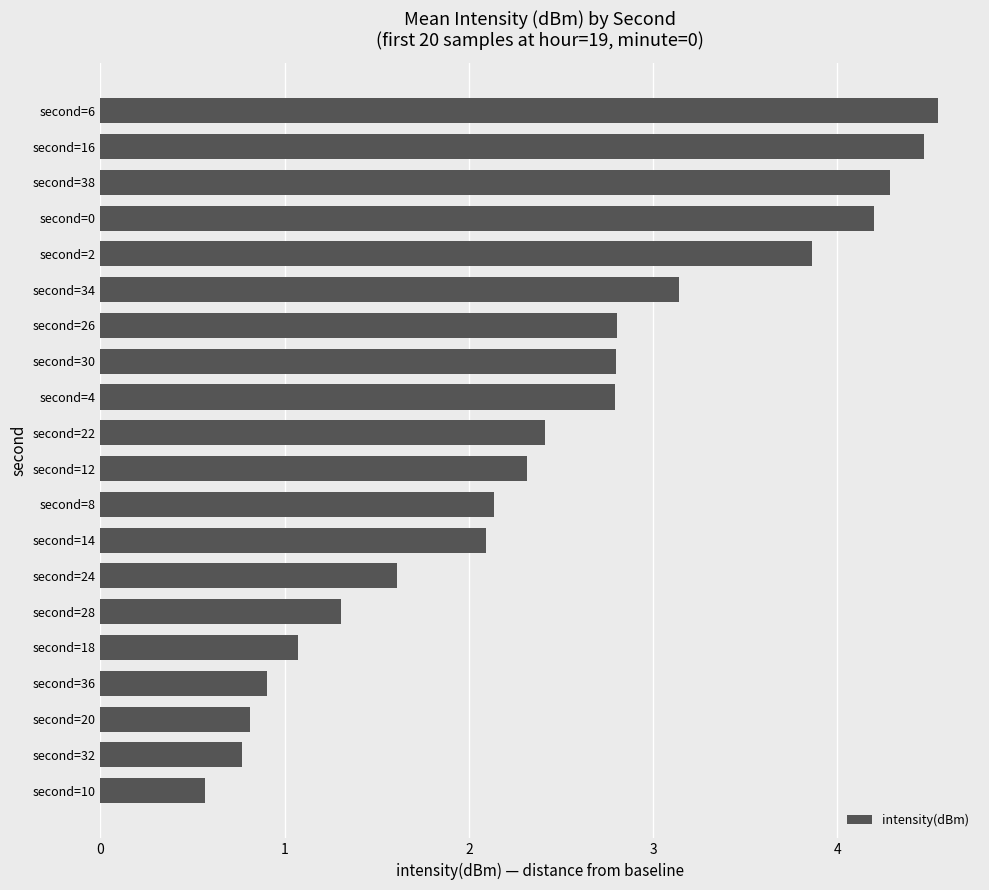

Reading top to bottom, transcribe all the data shown in this chart.

second=6=4.5	second=16=4.5	second=38=4.3	second=0=4.2	second=2=3.9	second=34=3.1	second=26=2.8	second=30=2.8	second=4=2.8	second=22=2.4	second=12=2.3	second=8=2.1	second=14=2.1	second=24=1.6	second=28=1.3	second=18=1.1	second=36=0.9	second=20=0.8	second=32=0.8	second=10=0.6